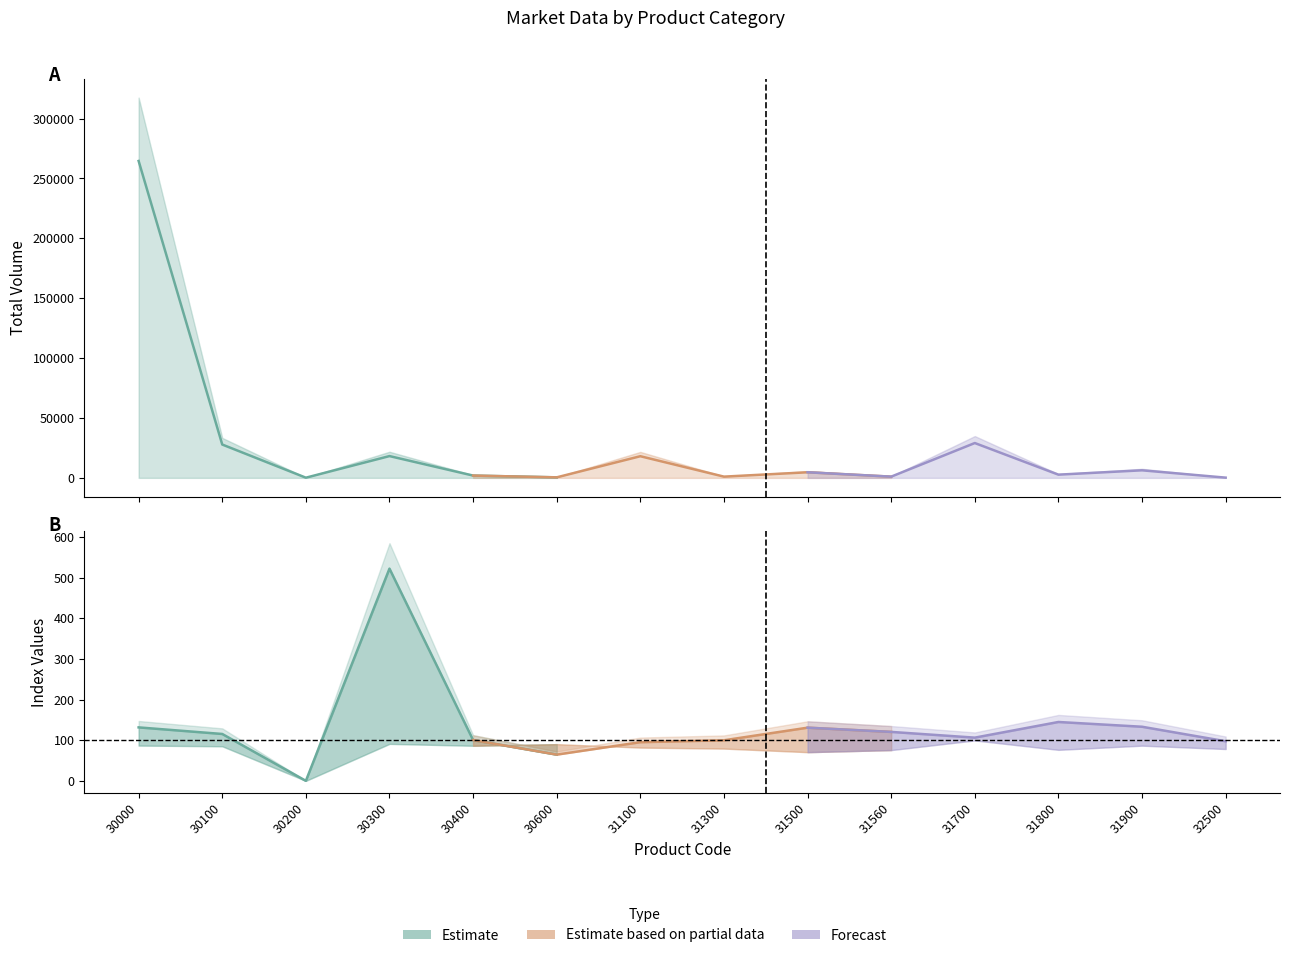

How many distinct data groups are displayed?

3